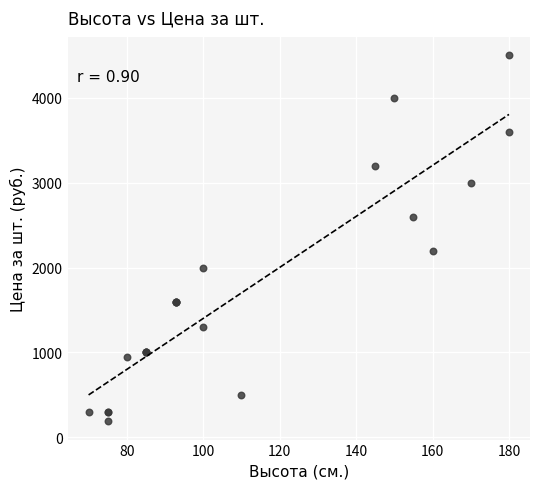

What Y value in the scatter plot is closest to 2345?

2200